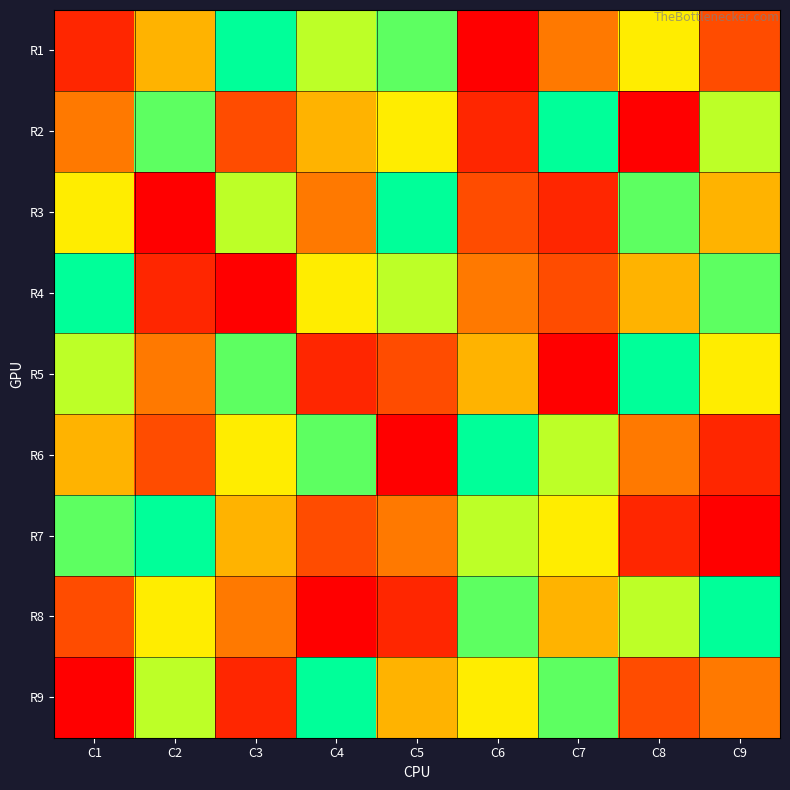

Reading left to right, what are all the values shown in this chart?

R1: C1=2	C2=5	C3=9	C4=7	C5=8	C6=1	C7=4	C8=6	C9=3
R2: C1=4	C2=8	C3=3	C4=5	C5=6	C6=2	C7=9	C8=1	C9=7
R3: C1=6	C2=1	C3=7	C4=4	C5=9	C6=3	C7=2	C8=8	C9=5
R4: C1=9	C2=2	C3=1	C4=6	C5=7	C6=4	C7=3	C8=5	C9=8
R5: C1=7	C2=4	C3=8	C4=2	C5=3	C6=5	C7=1	C8=9	C9=6
R6: C1=5	C2=3	C3=6	C4=8	C5=1	C6=9	C7=7	C8=4	C9=2
R7: C1=8	C2=9	C3=5	C4=3	C5=4	C6=7	C7=6	C8=2	C9=1
R8: C1=3	C2=6	C3=4	C4=1	C5=2	C6=8	C7=5	C8=7	C9=9
R9: C1=1	C2=7	C3=2	C4=9	C5=5	C6=6	C7=8	C8=3	C9=4